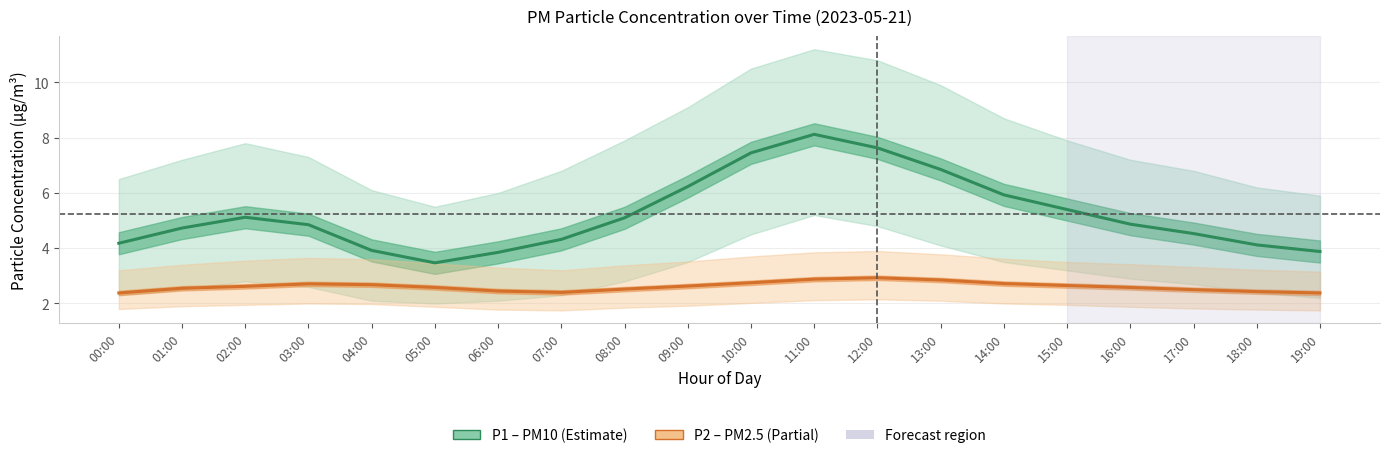

How many P2 (PM2.5) values are between 2 and 3?

20